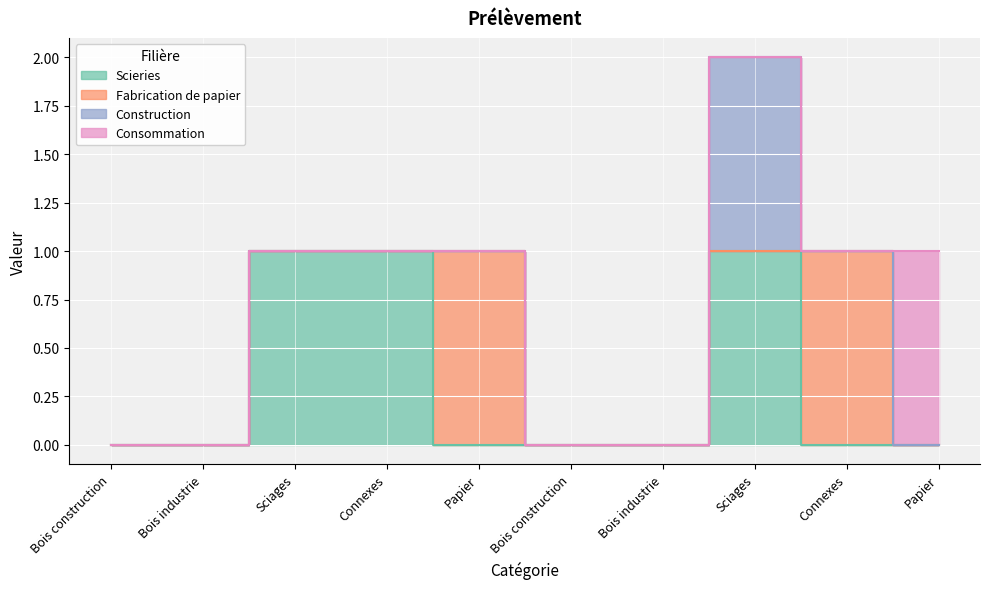

What is the label of the 9th point from the left?

Connexes